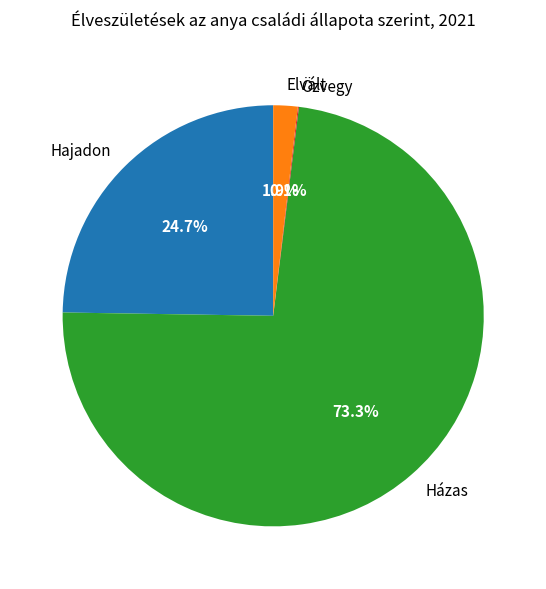

Is there any slice that represents more than half of the pie?

Yes